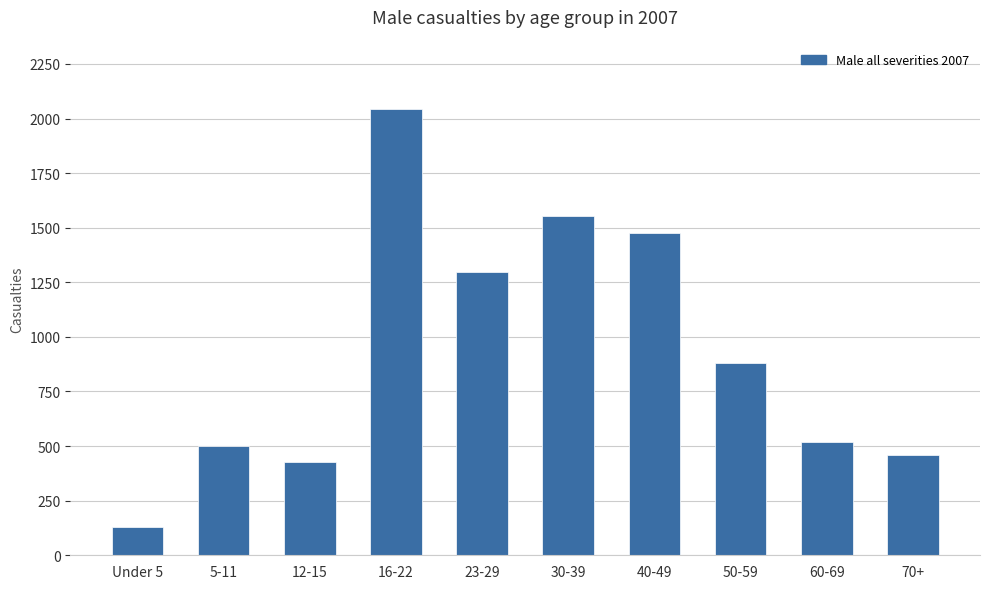

What is the average value?

929